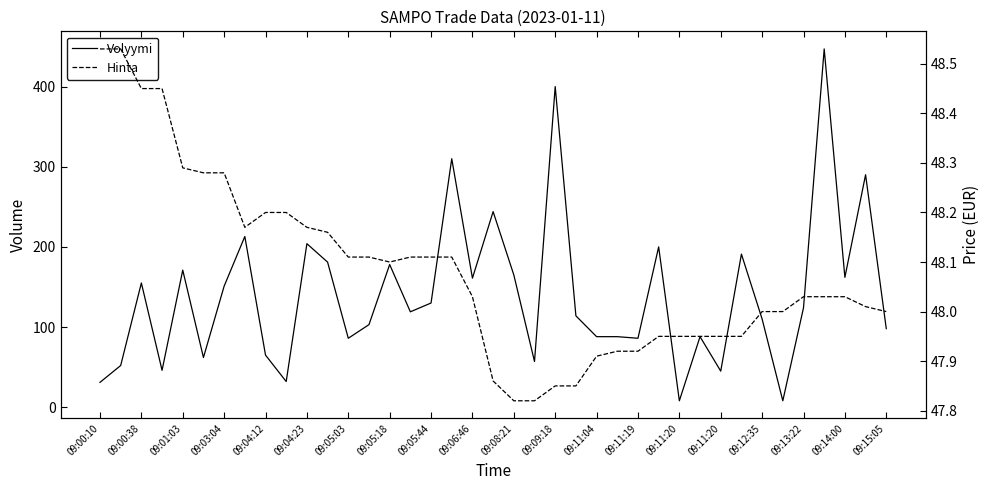

What is the total value across all series at 09:00:10?

79.5